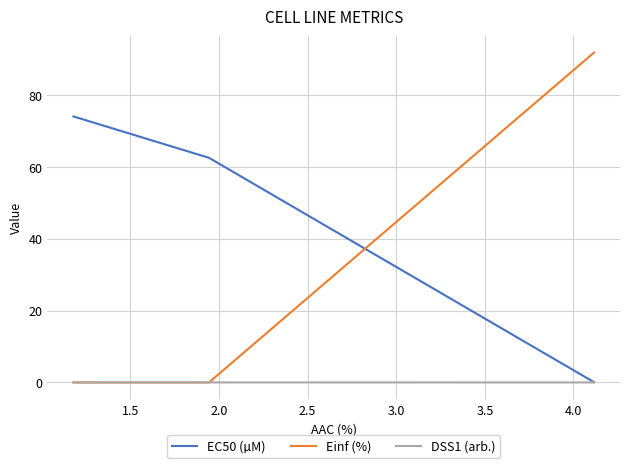

How many distinct data groups are displayed?

3